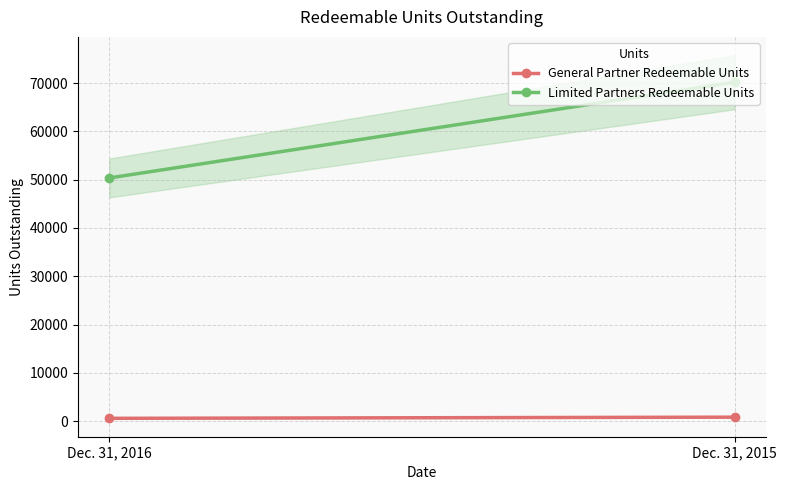

What is the value of the Limited Partners Redeemable Units point at the 1st from the left?

50365.0